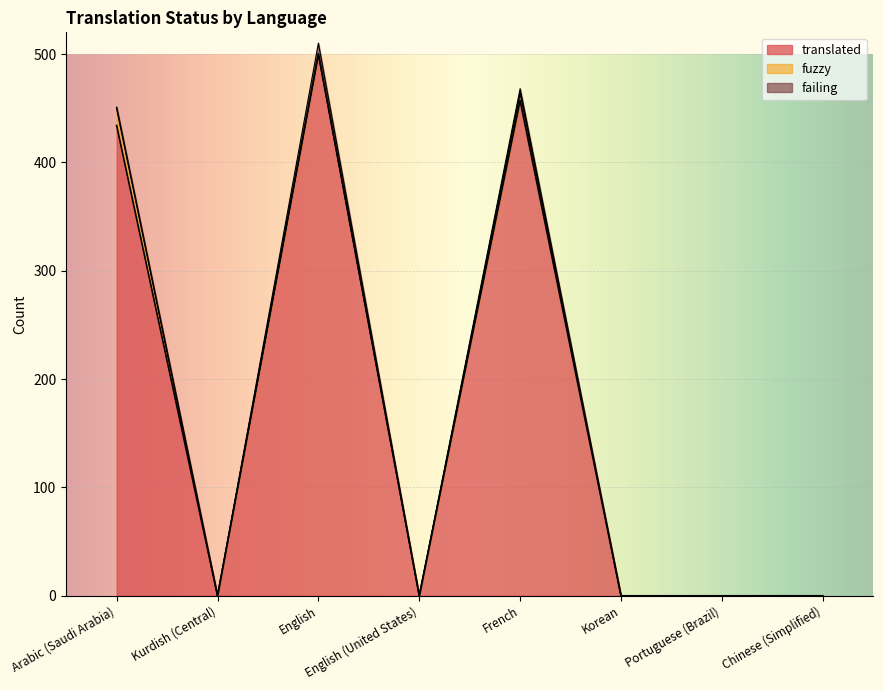

What are all the series names shown in the legend?

translated, fuzzy, failing